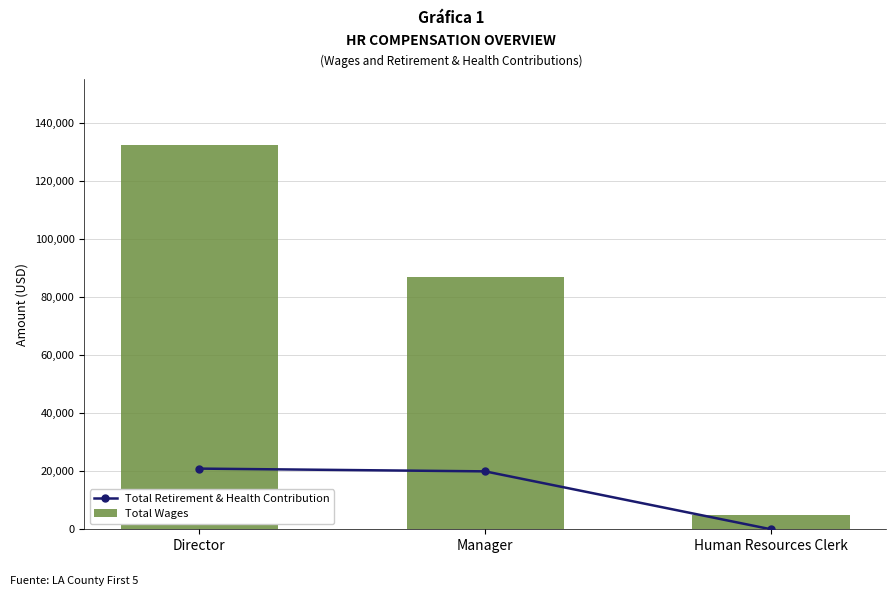

Count the number of data series in this chart.

2